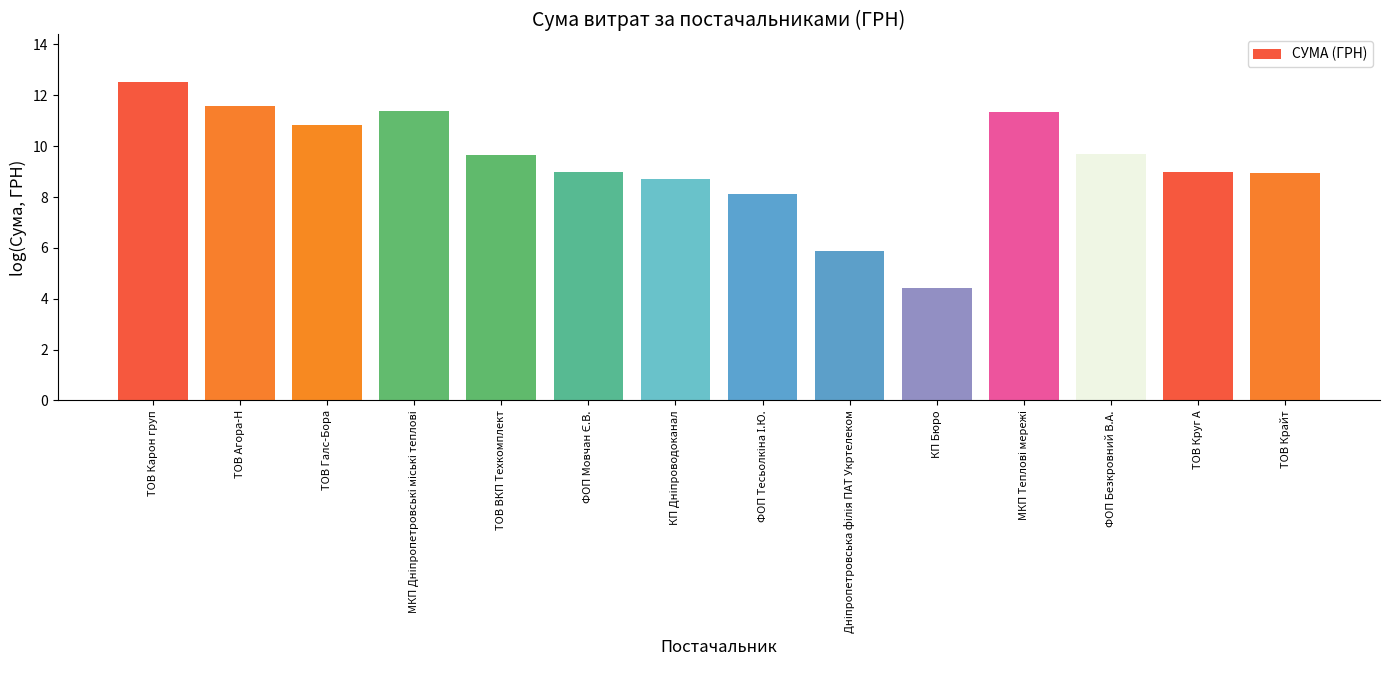

Between ТОВ ВКП Техкомплект and ТОВ Круг А, which is larger?

ТОВ ВКП Техкомплект